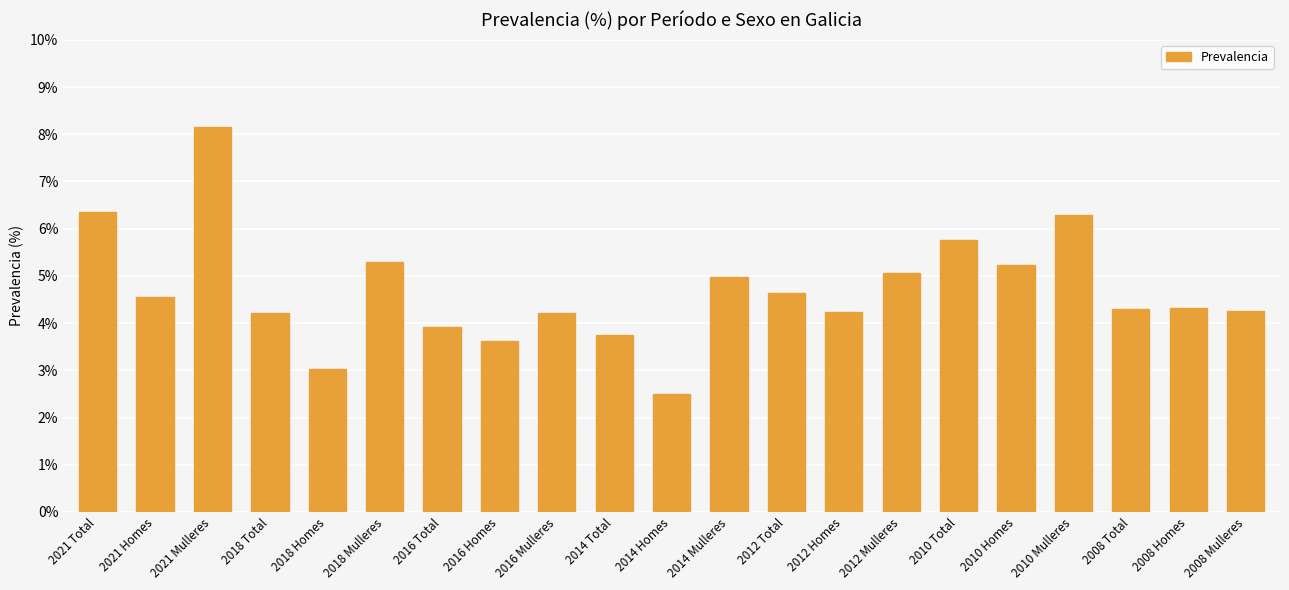

Is it true that the value at 2008 Homes is 4.3?

True